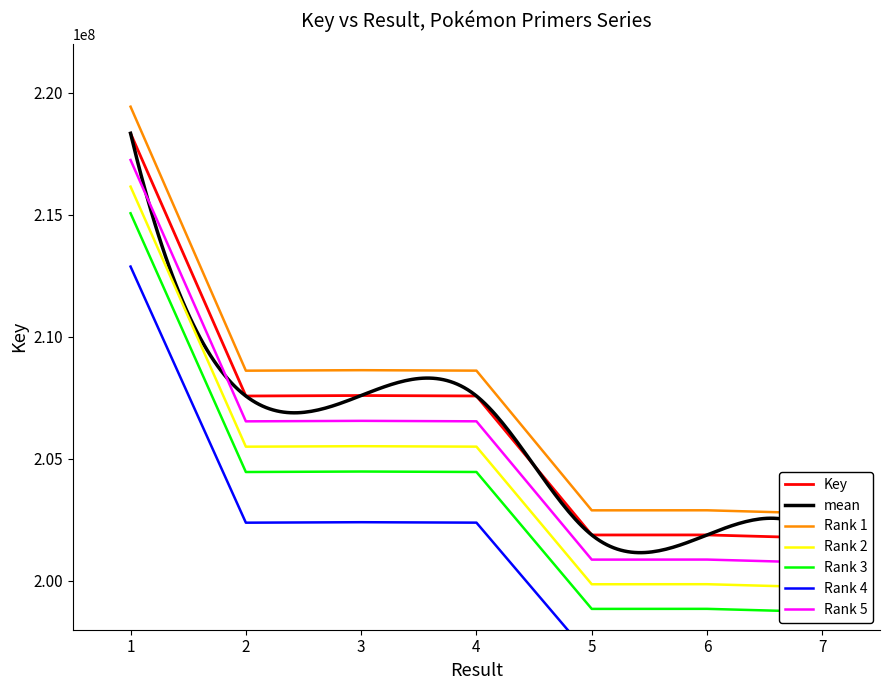

Approximately how many times larger is the value at 7 compared to 5?

1.0